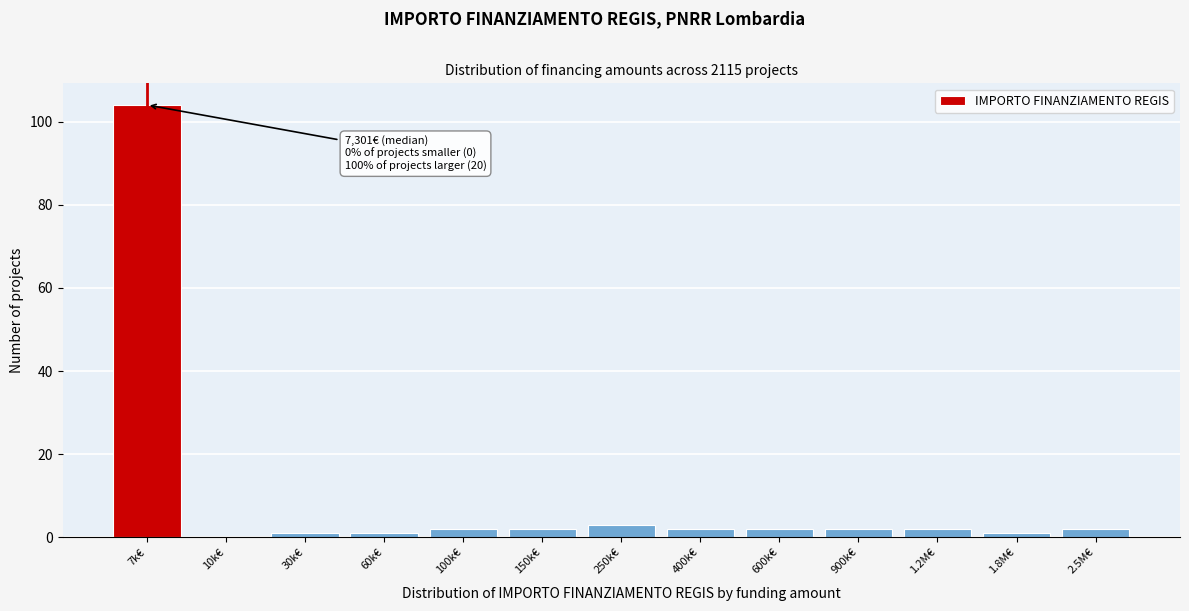

Reading right to left, list all the values displayed in this chart.

2.5M€=2	1.8M€=1	1.2M€=2	900k€=2	600k€=2	400k€=2	250k€=3	150k€=2	100k€=2	60k€=1	30k€=1	10k€=0	7k€=104